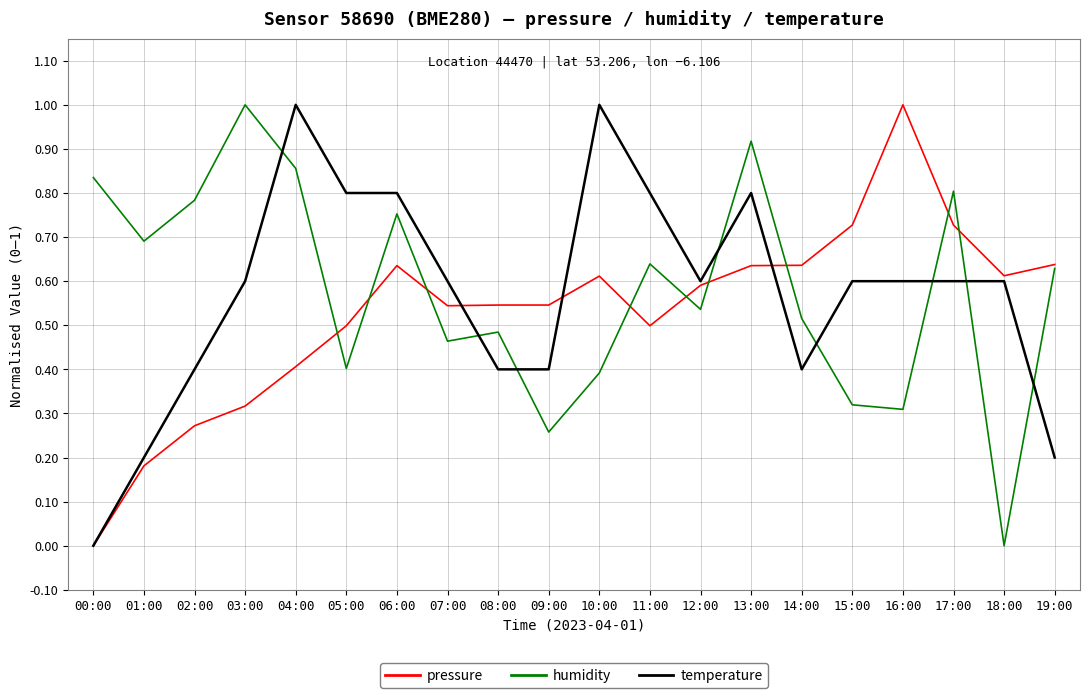

The value of pressure at 01:00 is 0.1. True or false?

False